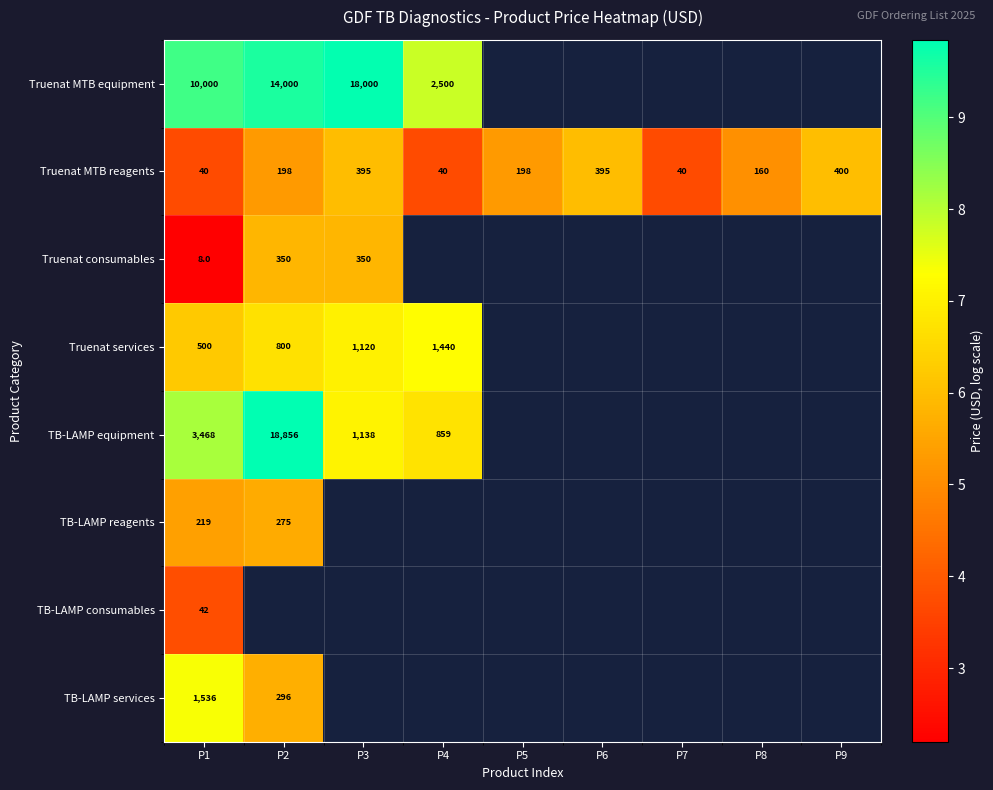

Is the value of TB-LAMP services at P2 greater than the value of TB-LAMP consumables at P1?

Yes